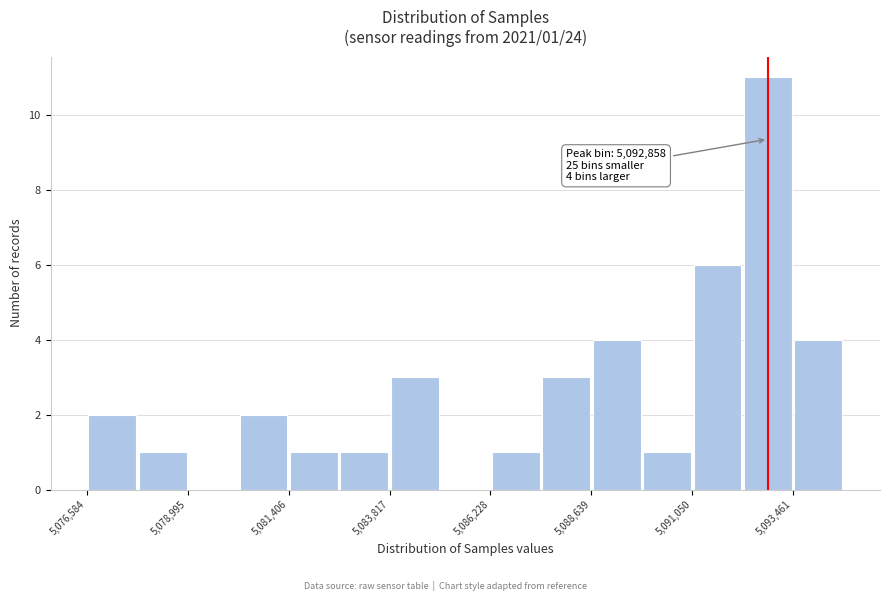

Read against the x-axis, roughly where is the centre of the tallest bar?

5093000